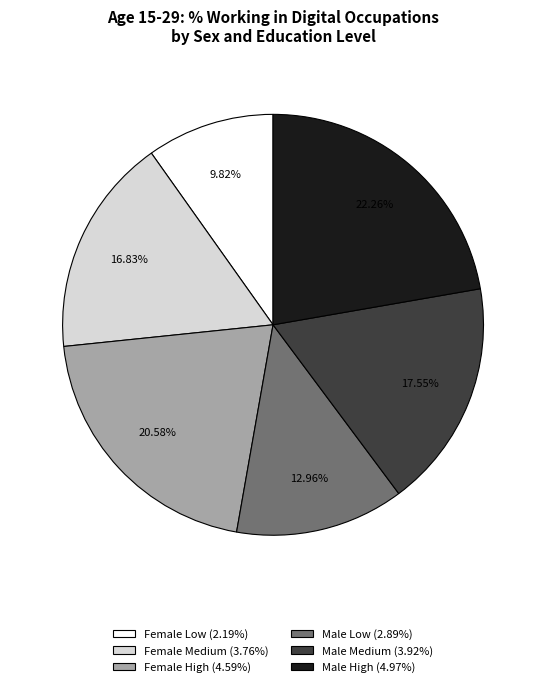

What percentage do Male High and Female High together represent?

42.8%